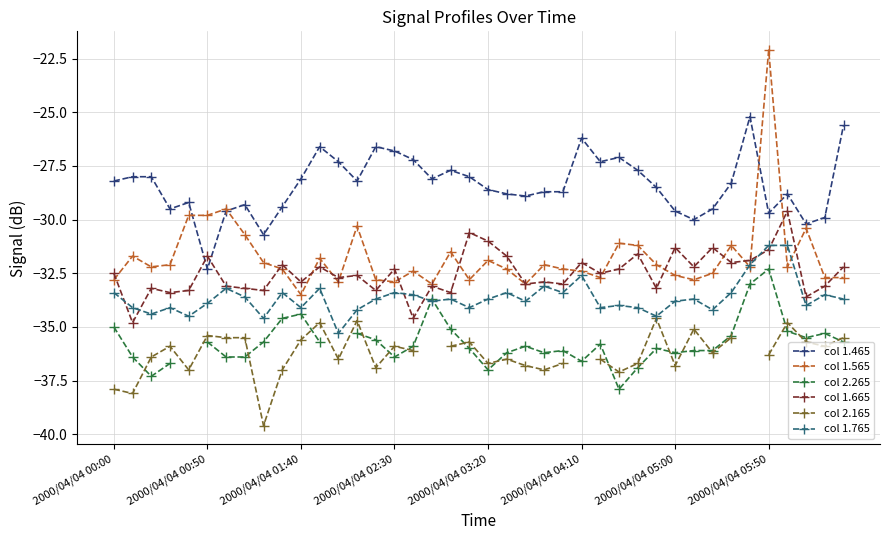

At which category does the chart reach its minimum across all series?

8